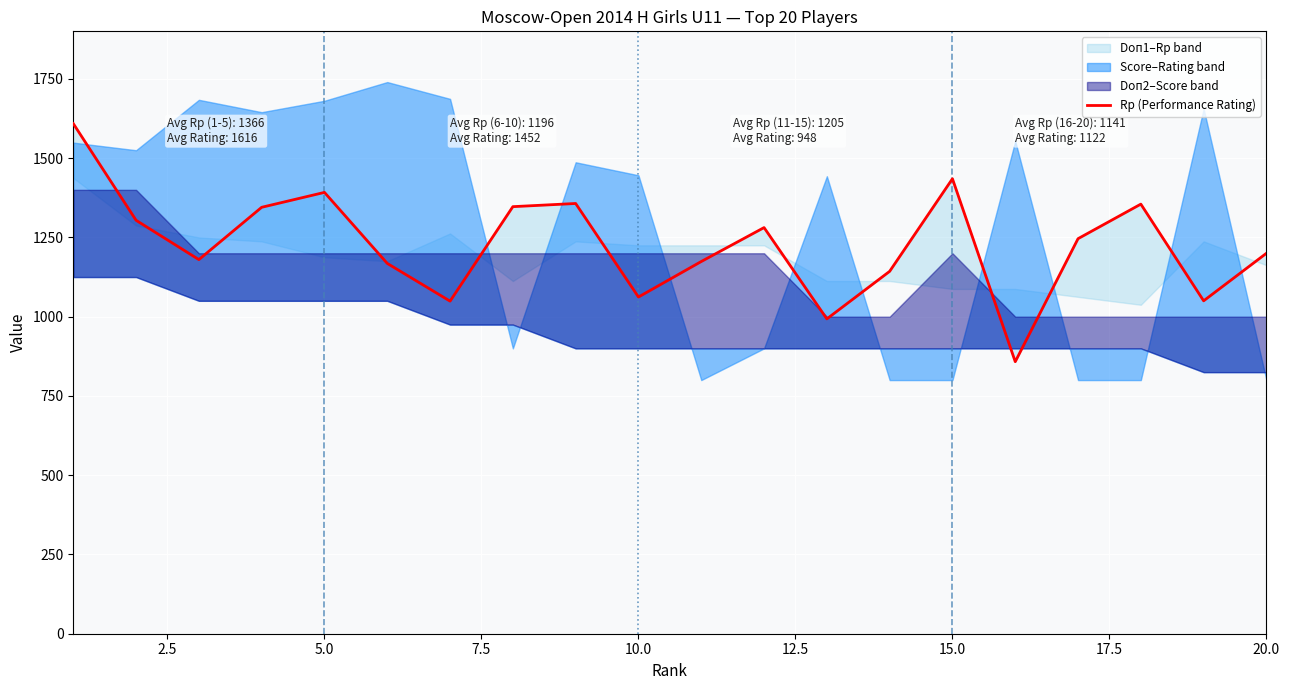

What is the greatest value displayed?

1609